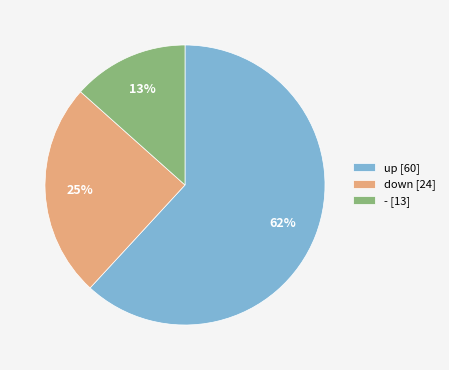

What is the ratio of the value at - [13] to the value at down [24]?

0.5